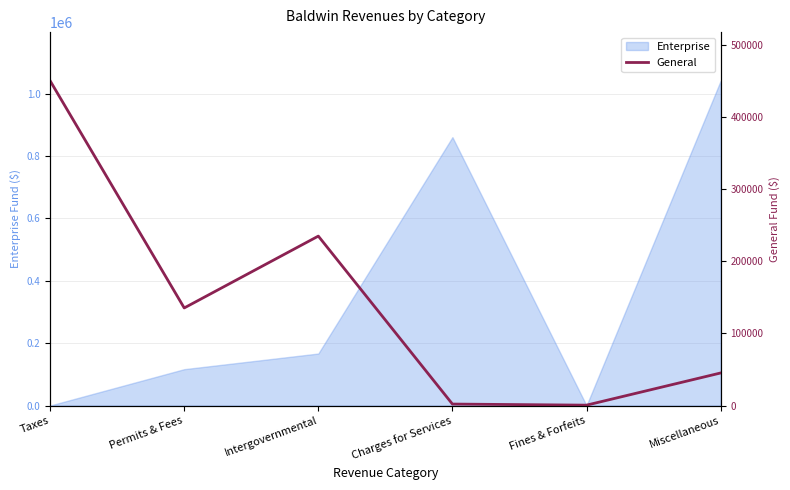

What is the value of the 2nd point from the left?

135451